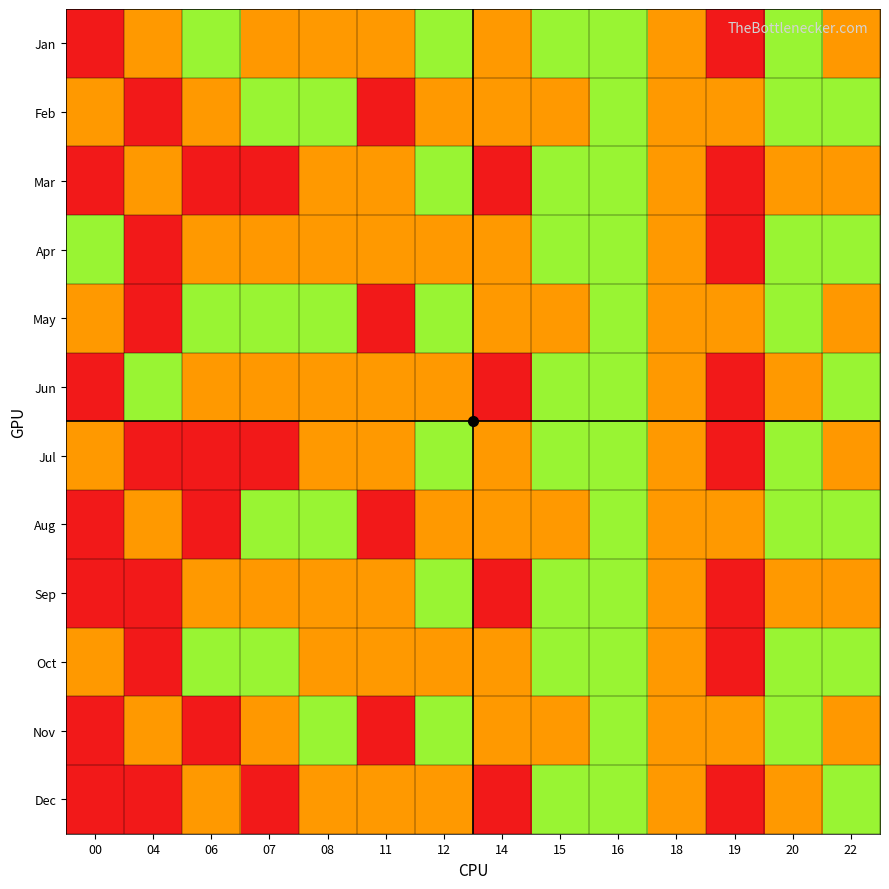

At how many categories does at least one series exceed 5?

1